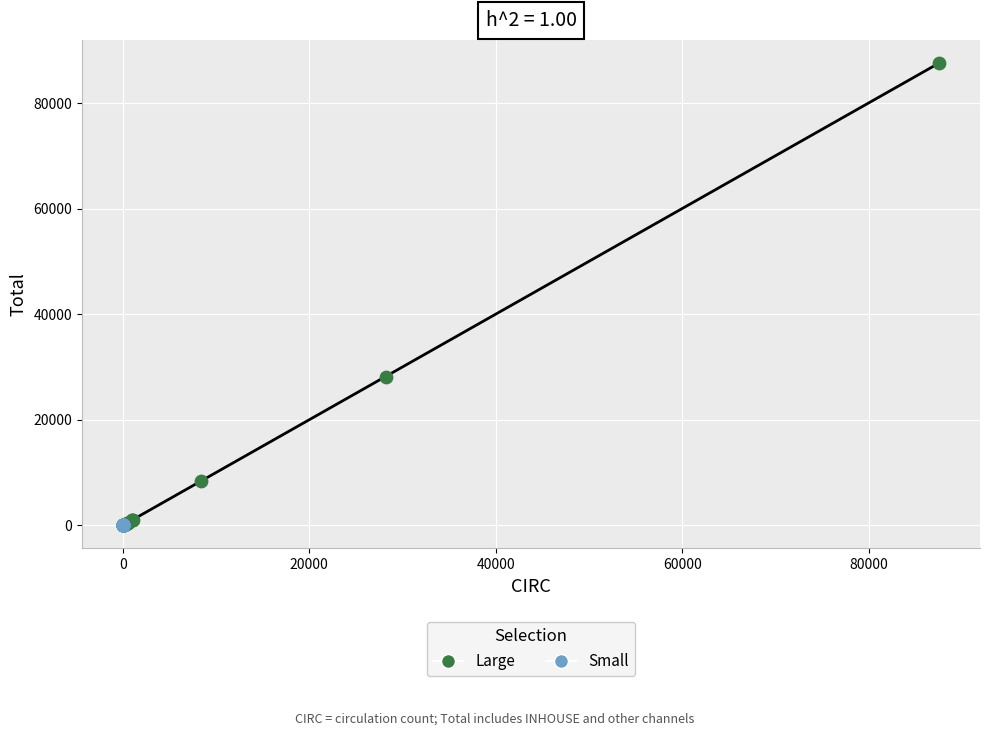

Which series reaches the maximum Y coordinate?

Large